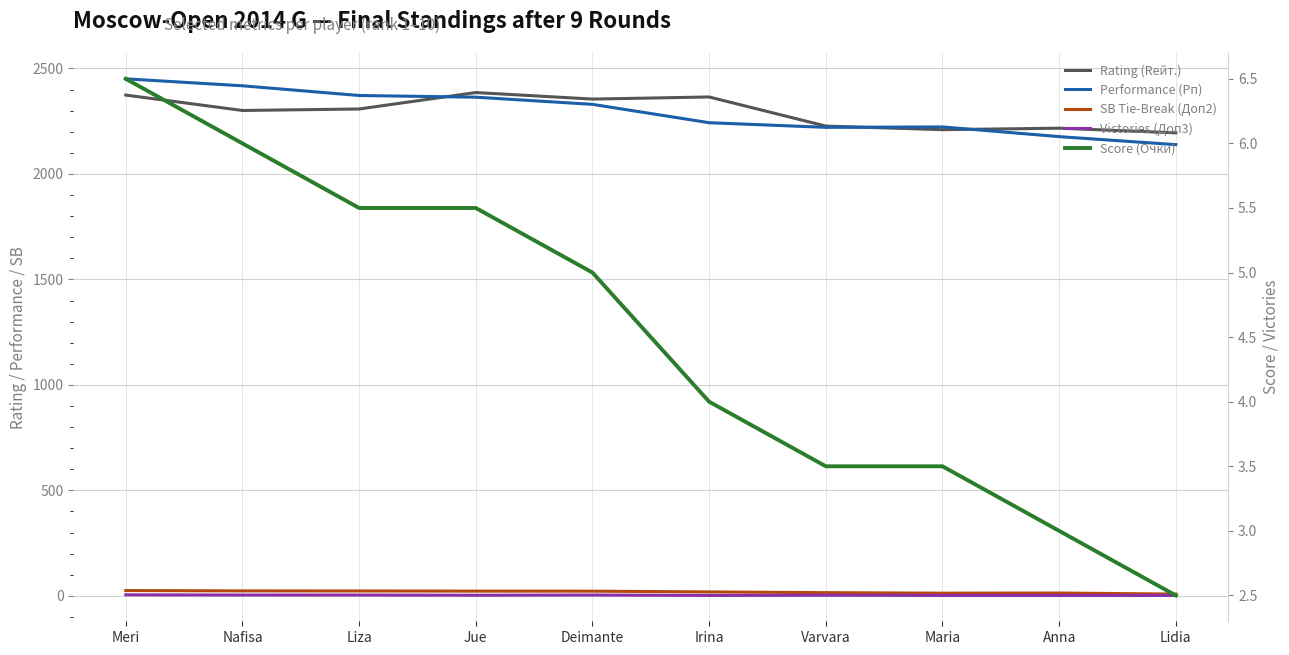

What is the sum of all Rating (Rейт.) values?

22938.0